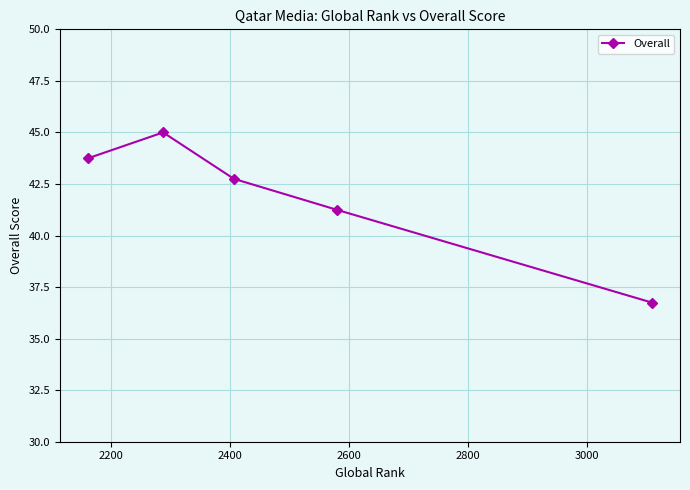

What is the value of the 1st point from the left?

43.8